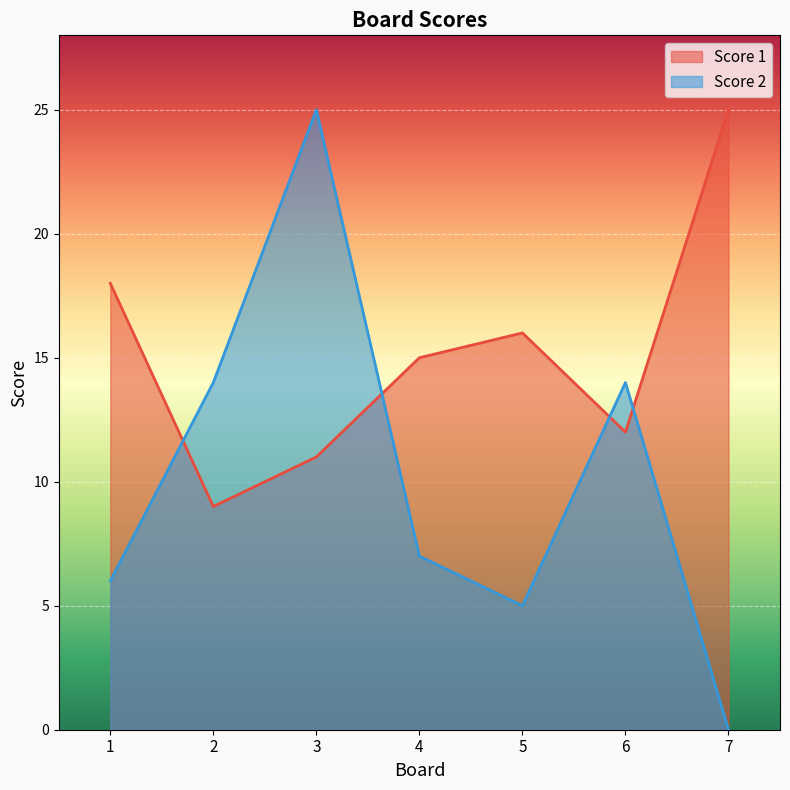

List the series in order of their overall mean, lowest first.

Score 2, Score 1